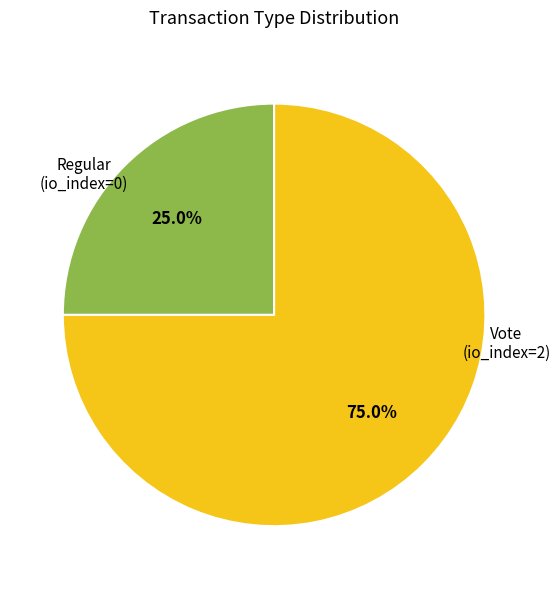

Is there a majority slice in this chart?

Yes